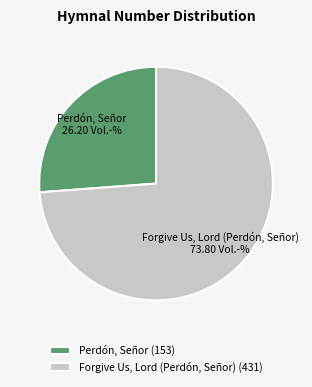

What is the smallest slice in the pie chart?

Perdón, Señor